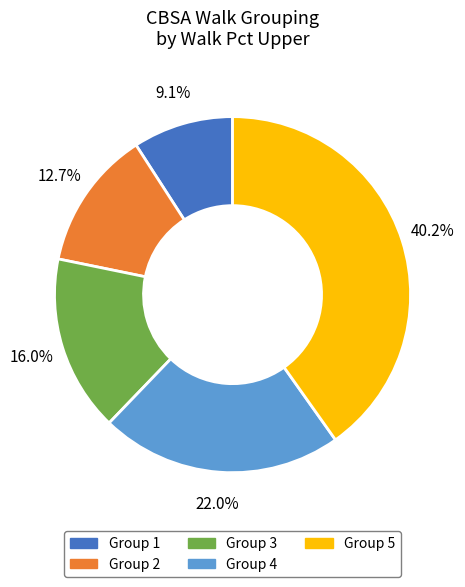

Is there a majority slice in this chart?

No